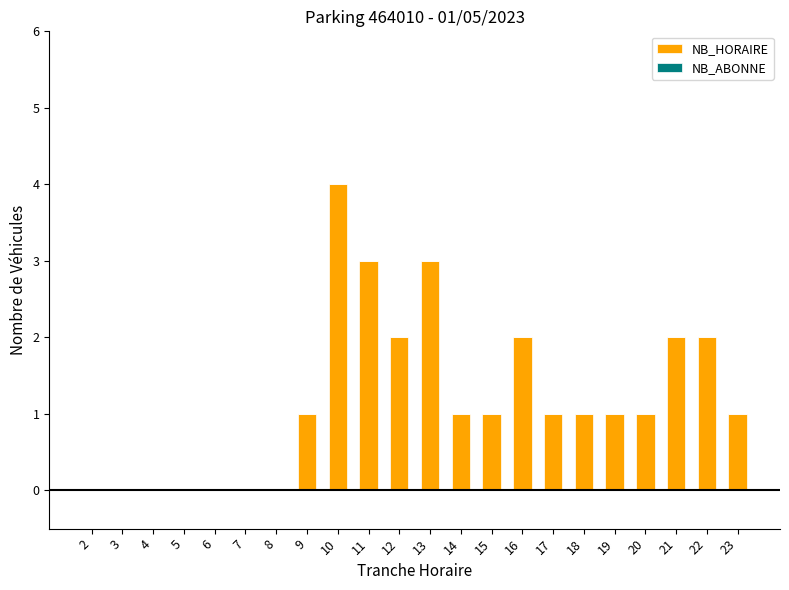

Which has a higher value, 13 or 20?

13